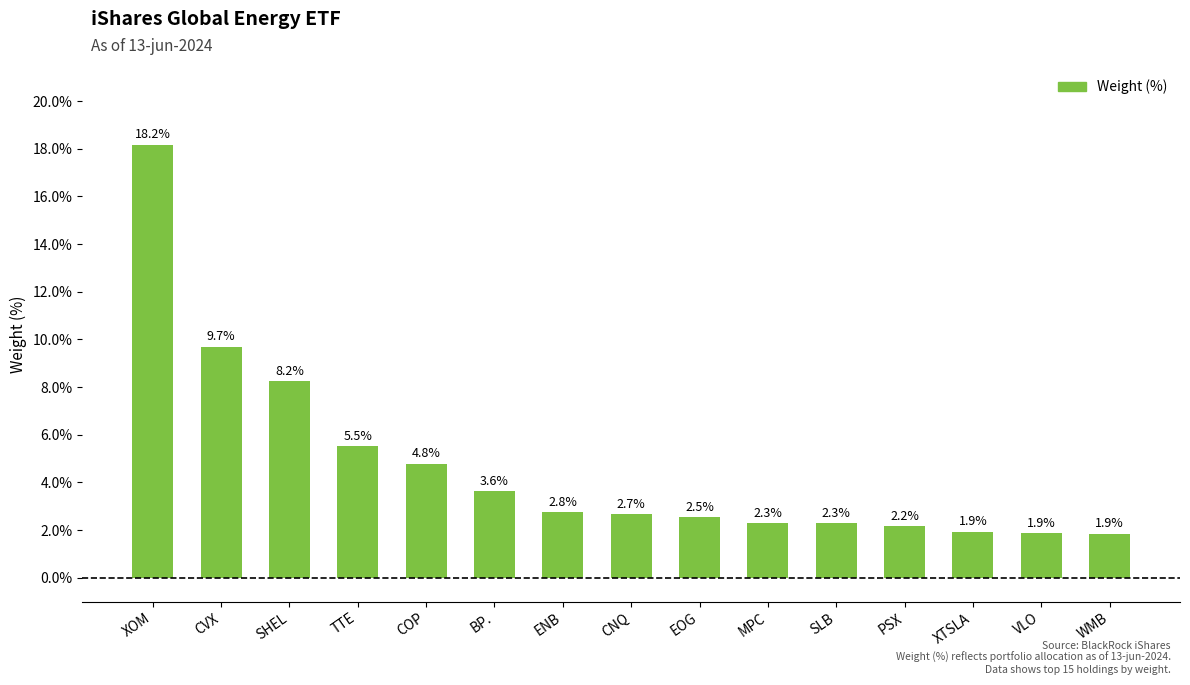

What is the difference between the maximum and minimum values?

16.3